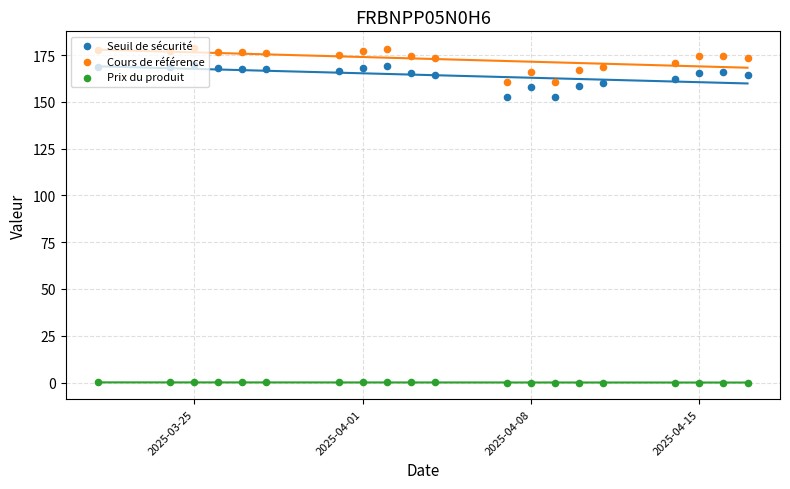

At how many categories does at least one series exceed 85?

20